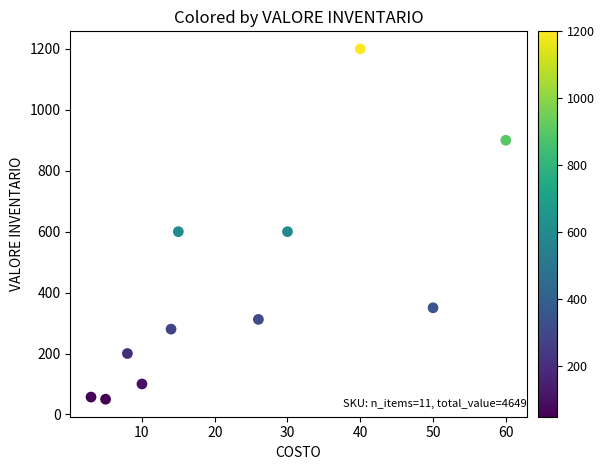

What is the average X value?

24